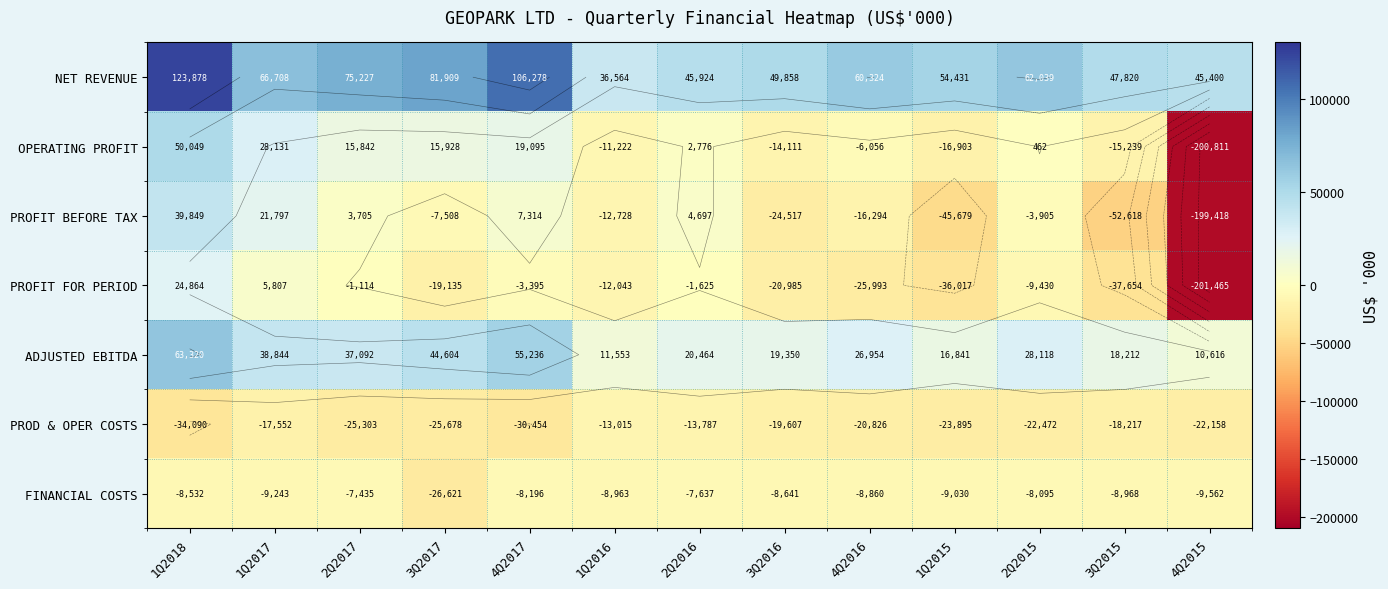

What is the total value across all series at 4Q2015?

-577398